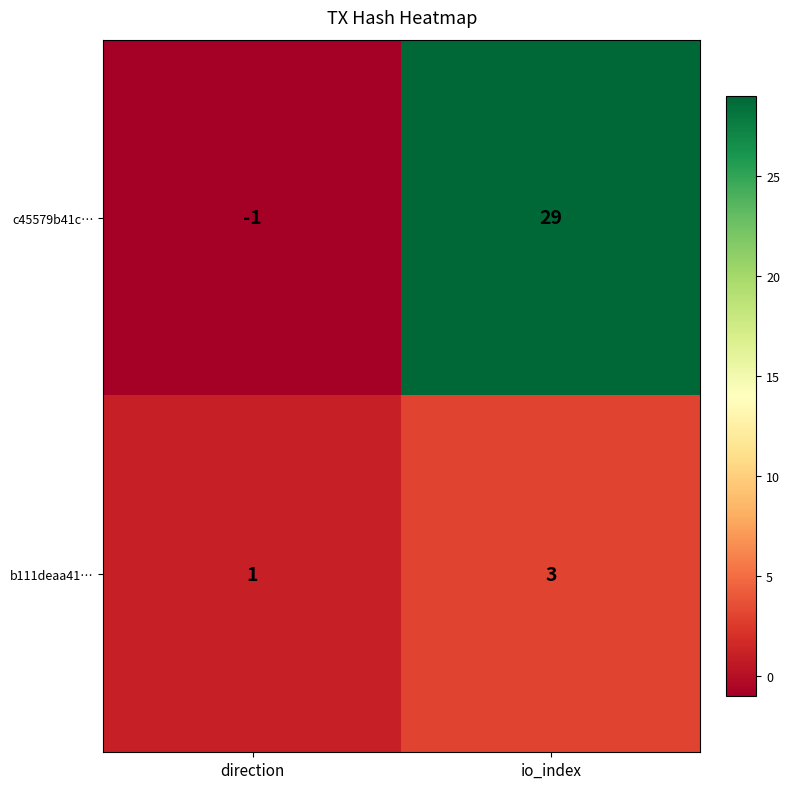

What is the difference between the highest and lowest values at direction?

2